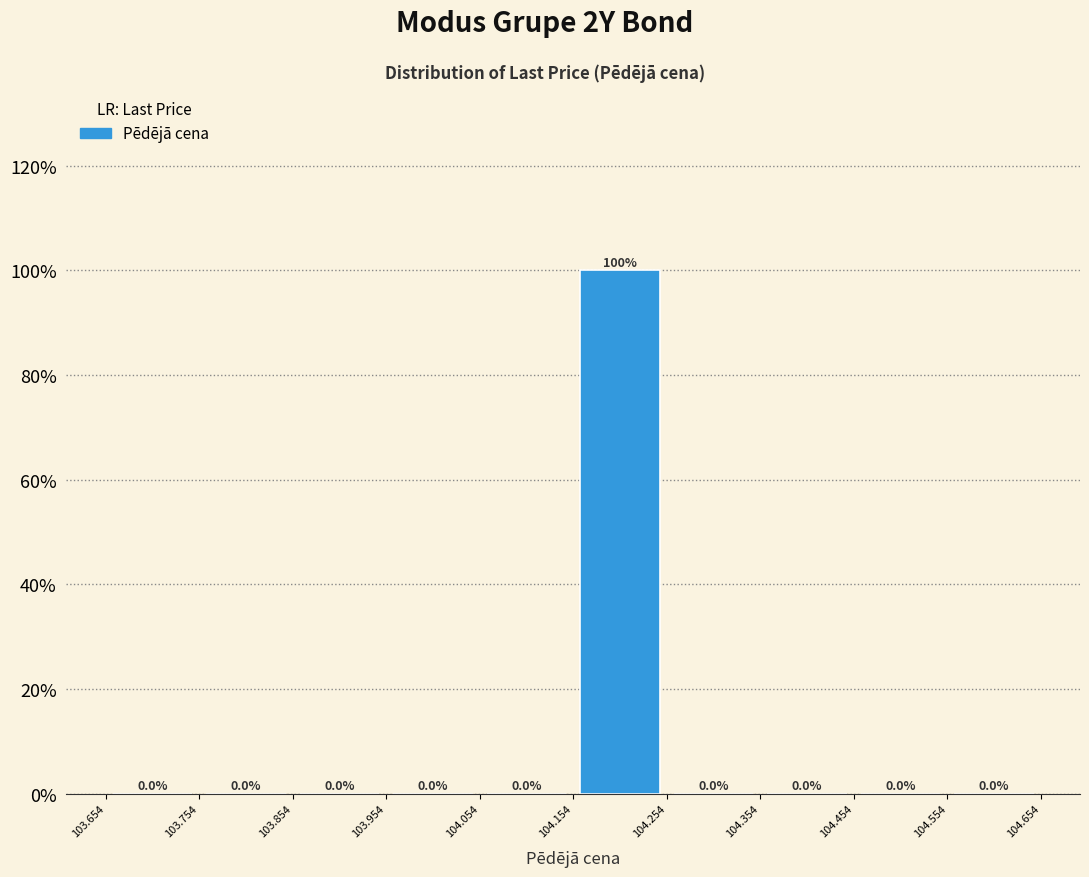

What is the height of the bar covering 104.154 to 104.254 on the x-axis?

100.0